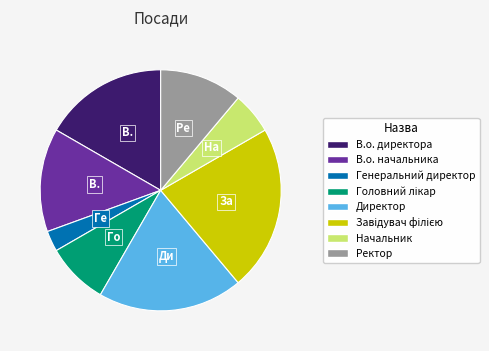

Is Ректор the majority of the pie?

No